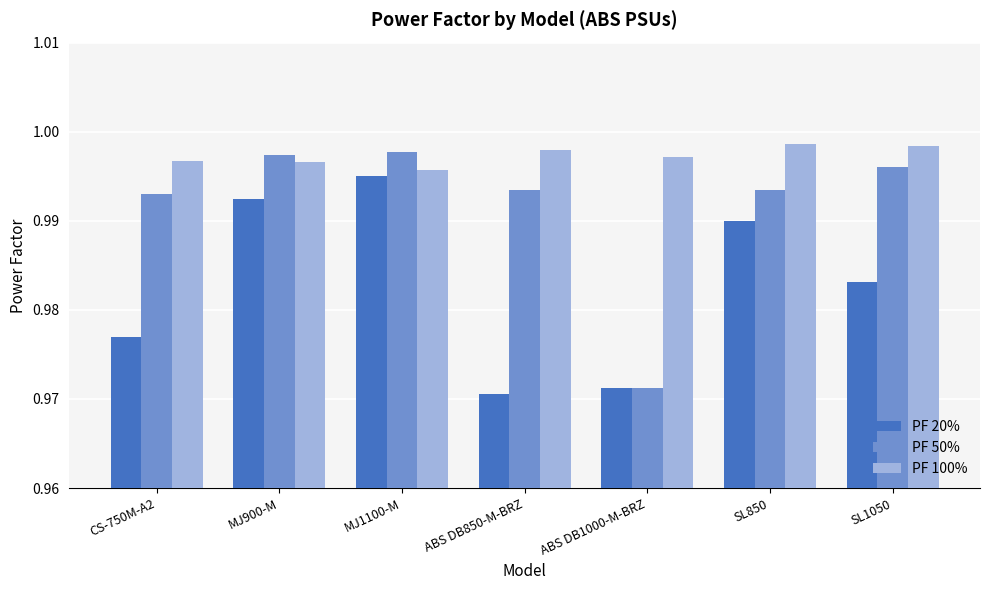

List the series in order of their peak value, lowest first.

PF 20%, PF 50%, PF 100%